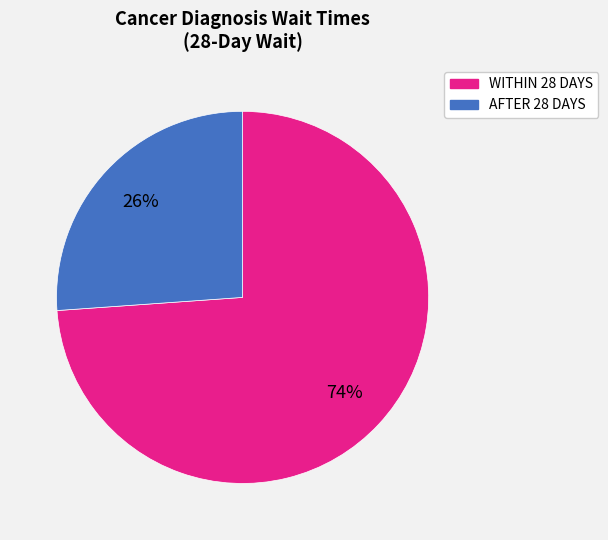

To the nearest percent, what is the difference between the largest and smallest slice percentages?

48%